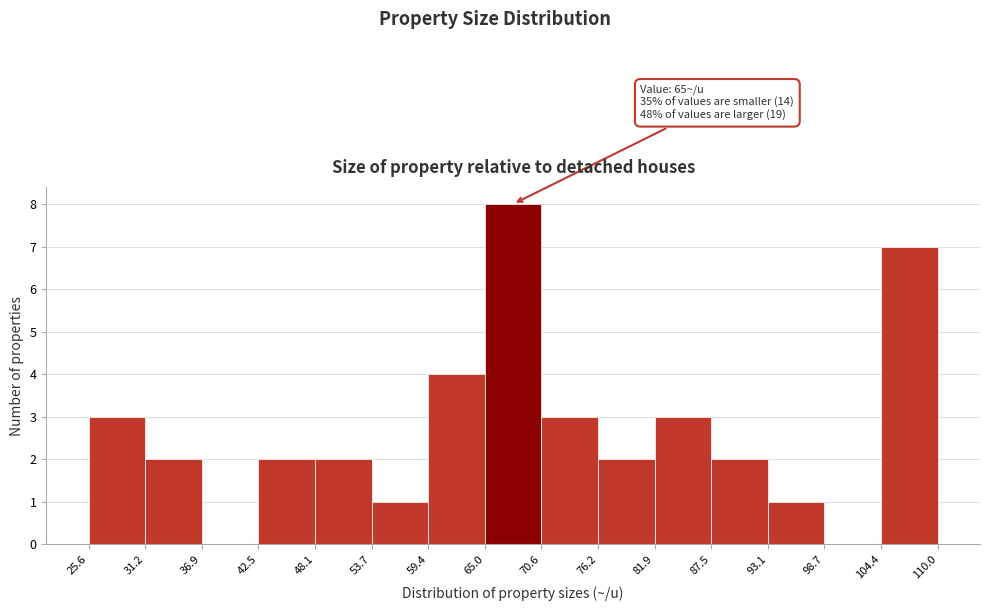

Over which range of the x-axis is the bar tallest?

65.0 to 70.6